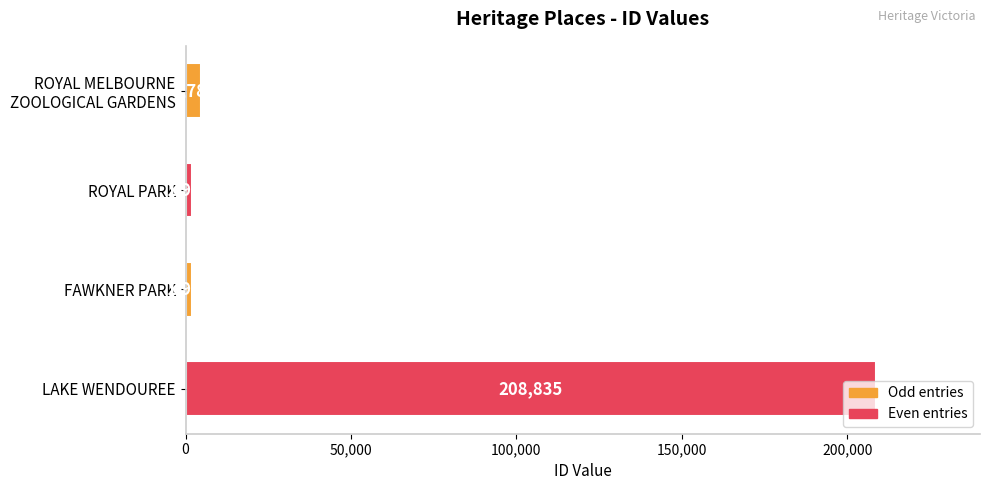

What value does the data have at FAWKNER PARK?

1953